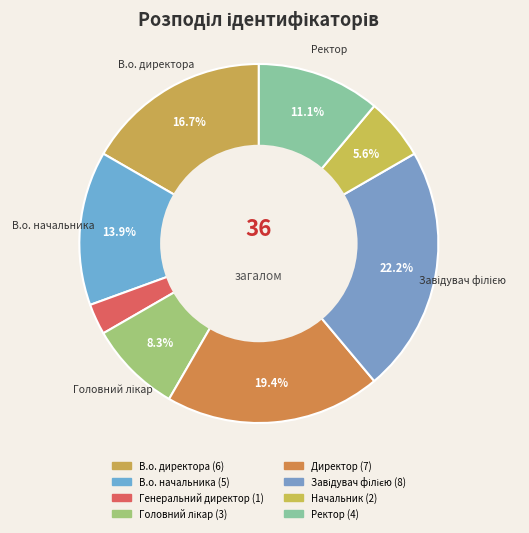

How many segments does this pie chart have?

8